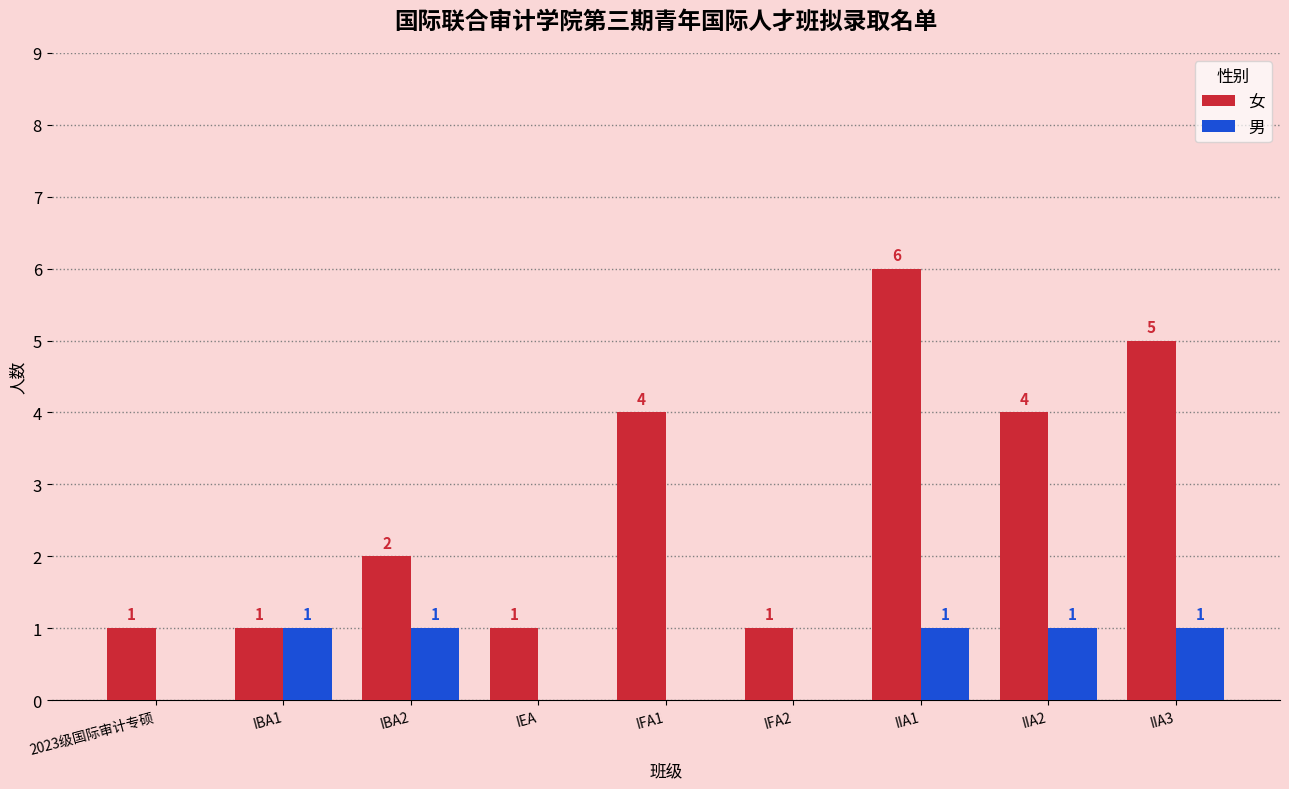

The 男 series shows 1 at IIA2. True or false?

True